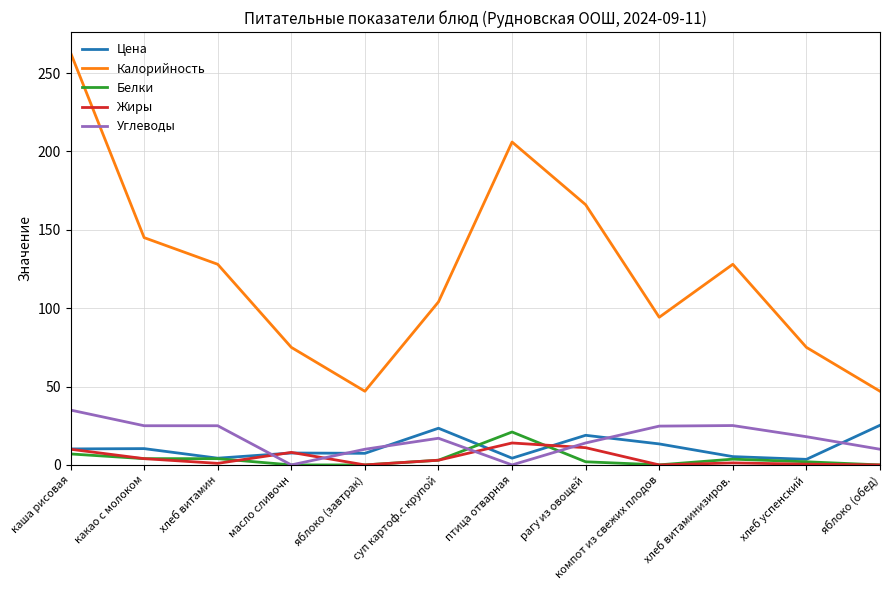

What is the lowest value of the Калорийность series?

47.0